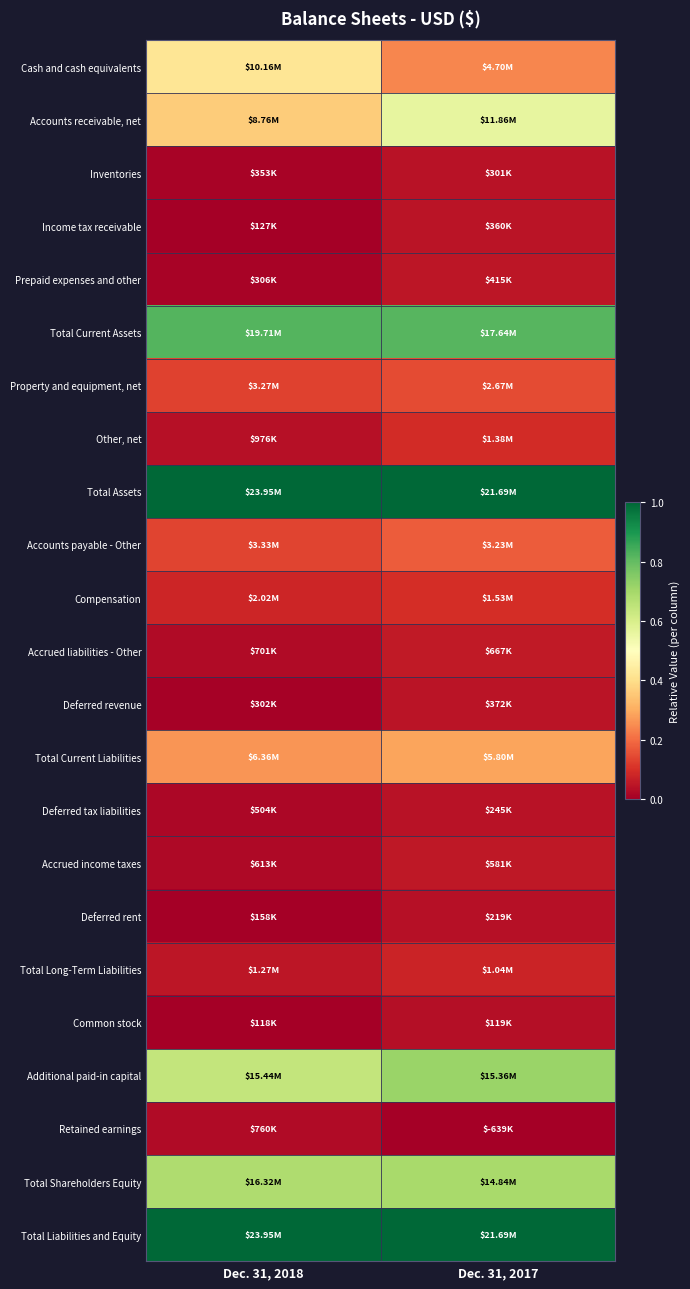

Reading left to right, what are all the values shown in this chart?

Cash and cash equivalents: Dec. 31, 2018=0.4	Dec. 31, 2017=0.2
Accounts receivable, net: Dec. 31, 2018=0.4	Dec. 31, 2017=0.6
Inventories: Dec. 31, 2018=0.0	Dec. 31, 2017=0.0
Income tax receivable: Dec. 31, 2018=0.0	Dec. 31, 2017=0.0
Prepaid expenses and other: Dec. 31, 2018=0.0	Dec. 31, 2017=0.0
Total Current Assets: Dec. 31, 2018=0.8	Dec. 31, 2017=0.8
Property and equipment, net: Dec. 31, 2018=0.1	Dec. 31, 2017=0.1
Other, net: Dec. 31, 2018=0.0	Dec. 31, 2017=0.1
Total Assets: Dec. 31, 2018=1.0	Dec. 31, 2017=1.0
Accounts payable - Other: Dec. 31, 2018=0.1	Dec. 31, 2017=0.2
Compensation: Dec. 31, 2018=0.1	Dec. 31, 2017=0.1
Accrued liabilities - Other: Dec. 31, 2018=0.0	Dec. 31, 2017=0.1
Deferred revenue: Dec. 31, 2018=0.0	Dec. 31, 2017=0.0
Total Current Liabilities: Dec. 31, 2018=0.3	Dec. 31, 2017=0.3
Deferred tax liabilities: Dec. 31, 2018=0.0	Dec. 31, 2017=0.0
Accrued income taxes: Dec. 31, 2018=0.0	Dec. 31, 2017=0.1
Deferred rent: Dec. 31, 2018=0.0	Dec. 31, 2017=0.0
Total Long-Term Liabilities: Dec. 31, 2018=0.0	Dec. 31, 2017=0.1
Common stock: Dec. 31, 2018=0.0	Dec. 31, 2017=0.0
Additional paid-in capital: Dec. 31, 2018=0.6	Dec. 31, 2017=0.7
Retained earnings: Dec. 31, 2018=0.0	Dec. 31, 2017=0.0
Total Shareholders Equity: Dec. 31, 2018=0.7	Dec. 31, 2017=0.7
Total Liabilities and Equity: Dec. 31, 2018=1.0	Dec. 31, 2017=1.0